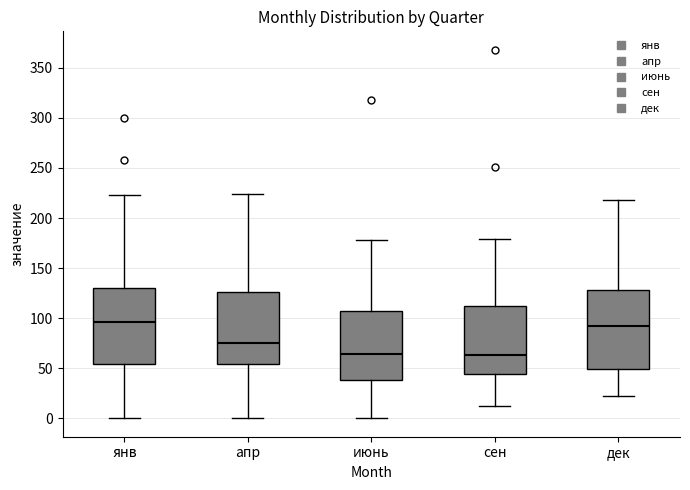

Reading left to right, transcribe this box plot: for each box, give where its median line is, the range the box spans, and where its two whiskers end, as read against the y-axis. The values are not printed on the chart, so give them approximately, as read against the axis.

янв: median 95, box 55 to 130, whiskers 0 to 225
апр: median 75, box 55 to 125, whiskers 0 to 225
июнь: median 65, box 40 to 105, whiskers 0 to 180
сен: median 65, box 45 to 110, whiskers 10 to 180
дек: median 95, box 50 to 130, whiskers 20 to 220